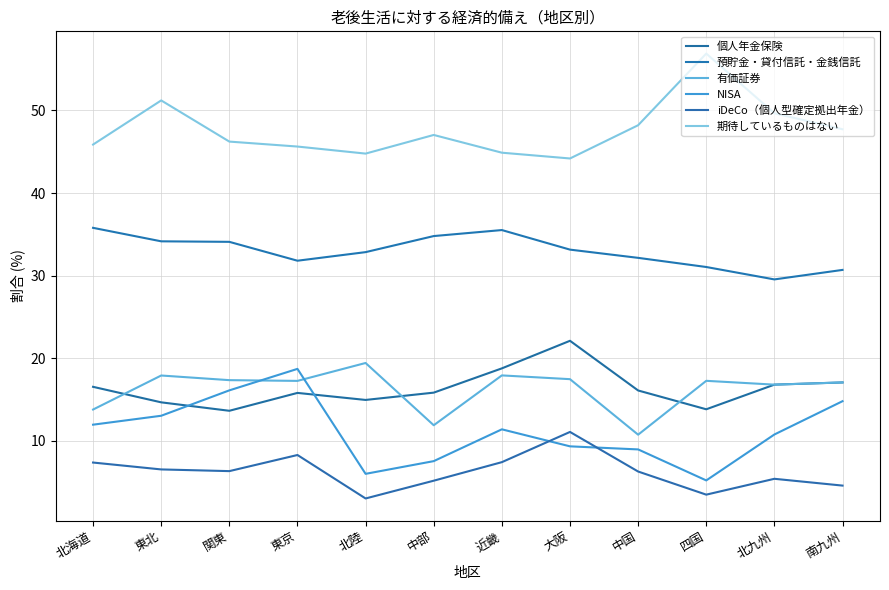

How many lines are shown in the chart?

6